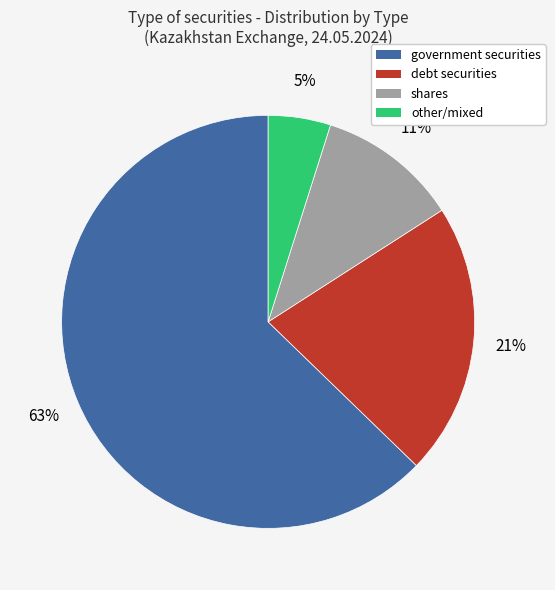

Count the number of slices in the pie.

4